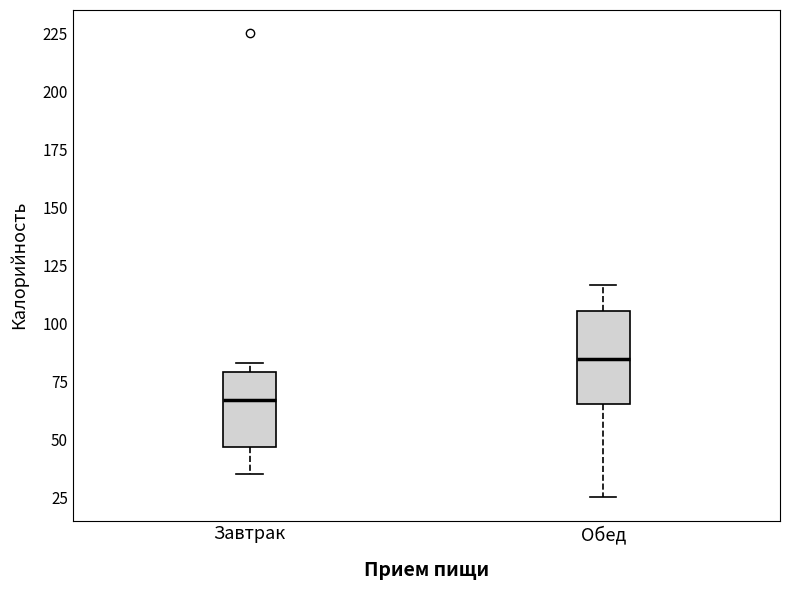

Reading left to right, transcribe this box plot: for each box, give where its median line is, the range the box spans, and where its two whiskers end, as read against the y-axis. The values are not printed on the chart, so give them approximately, as read against the axis.

Завтрак: median 65, box 45 to 80, whiskers 35 to 85
Обед: median 85, box 65 to 105, whiskers 25 to 115